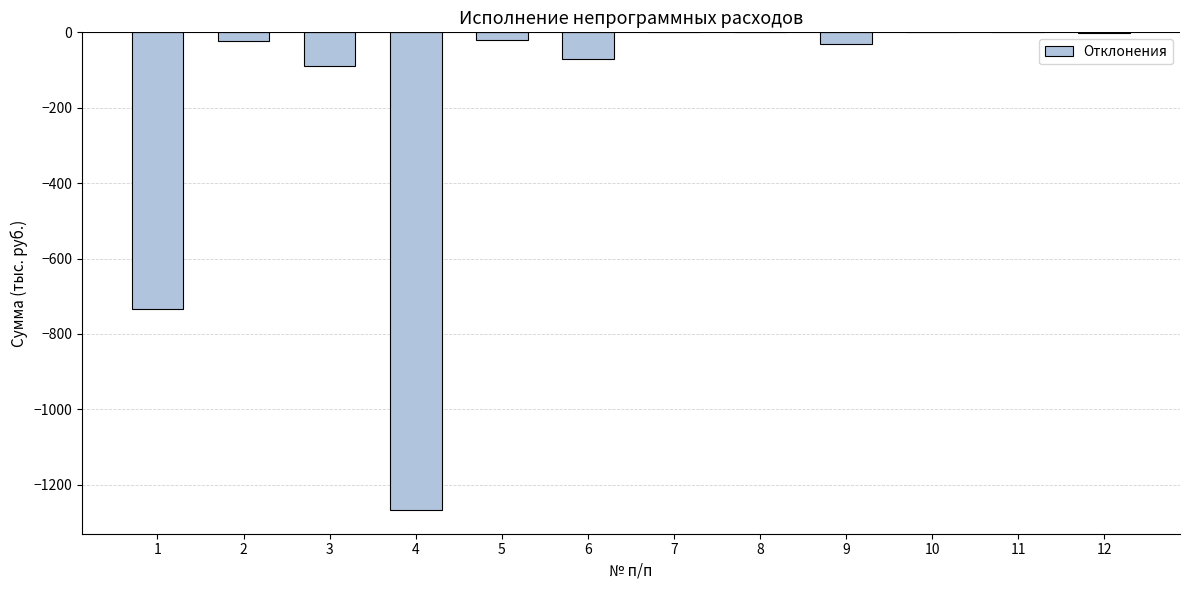

What is the sum of all values?

-2236.7